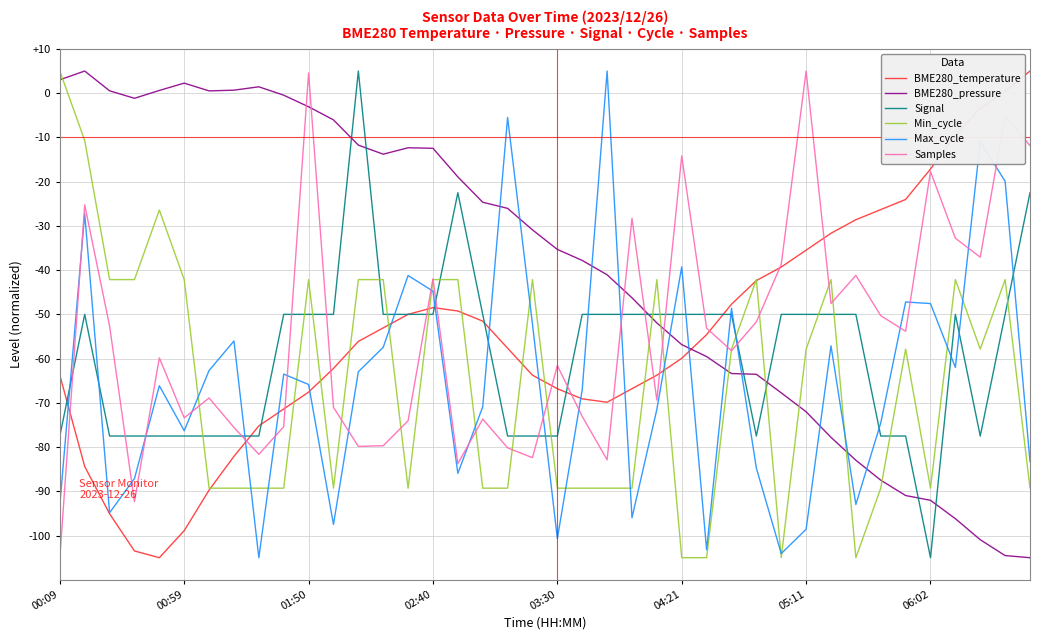

After their last crossing, which series has the higher values: BME280_temperature or BME280_pressure?

BME280_temperature